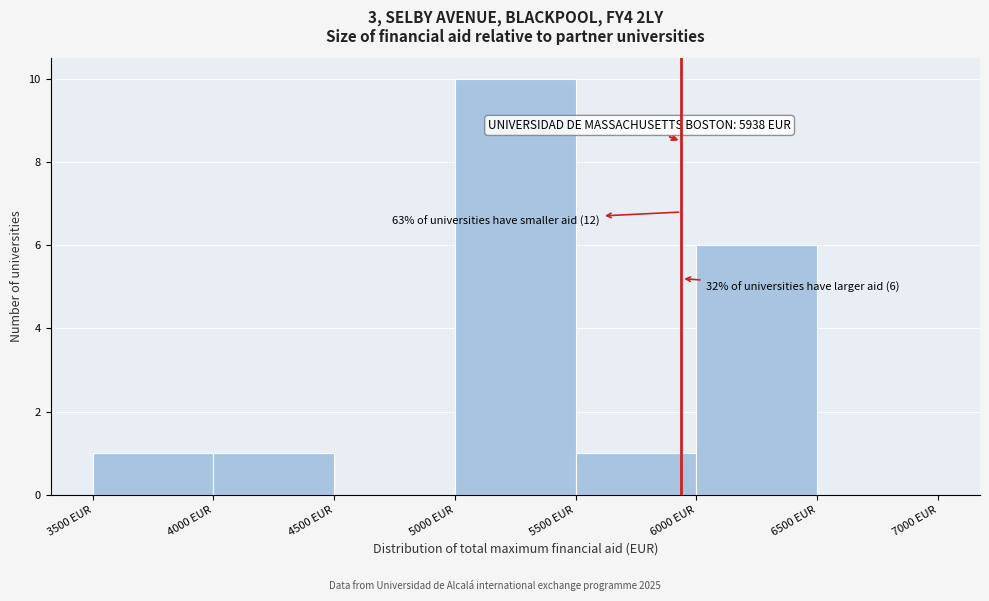

Over which range of the x-axis is the bar tallest?

5000 to 5500